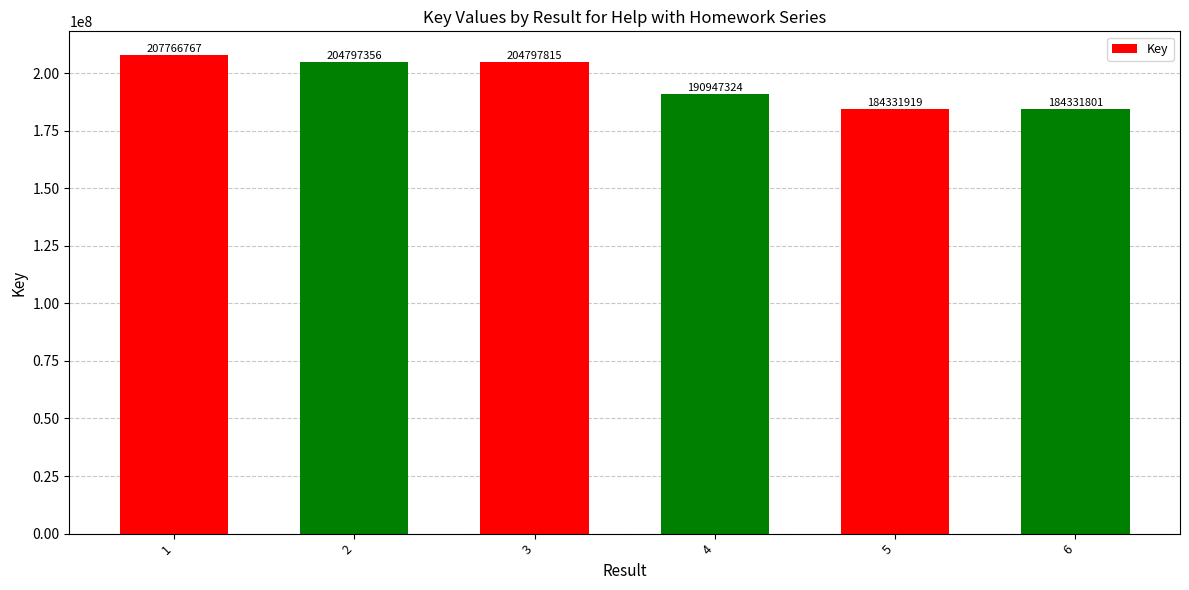

What is the greatest value displayed?

207766767